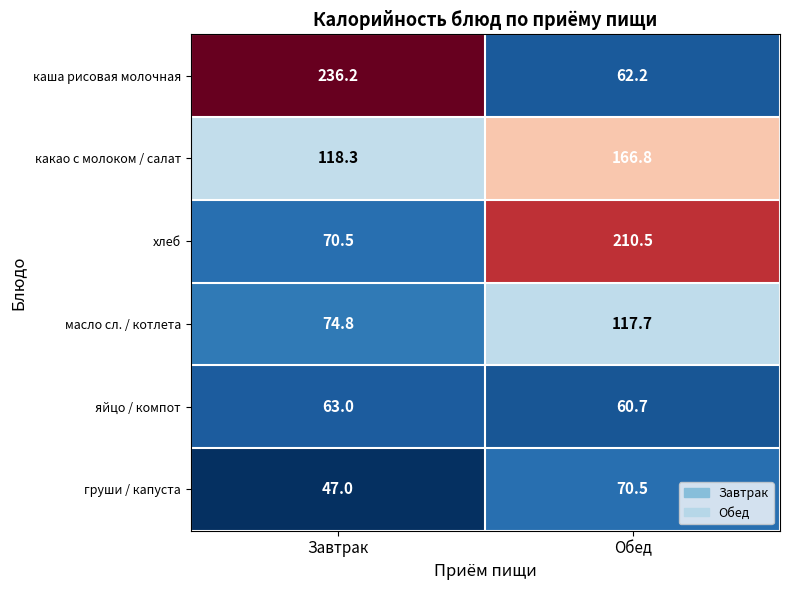

The груши / капуста series shows 93.3 at Обед. True or false?

False